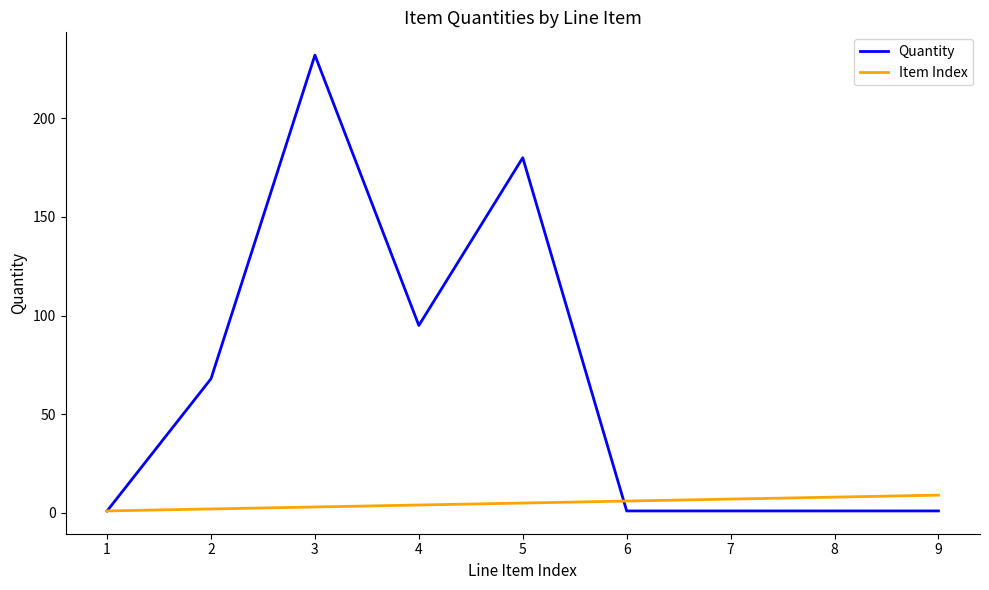

True or false: Item Index has a value of 8 at 8.

True